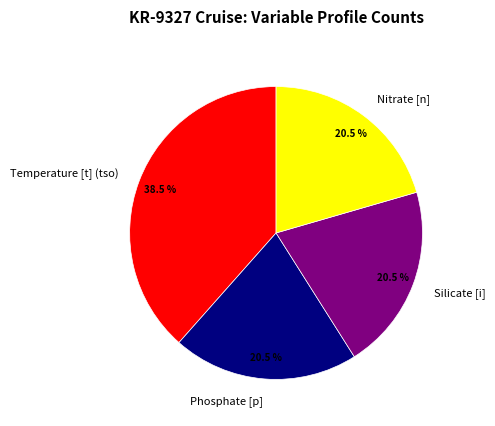

Is there a majority slice in this chart?

No